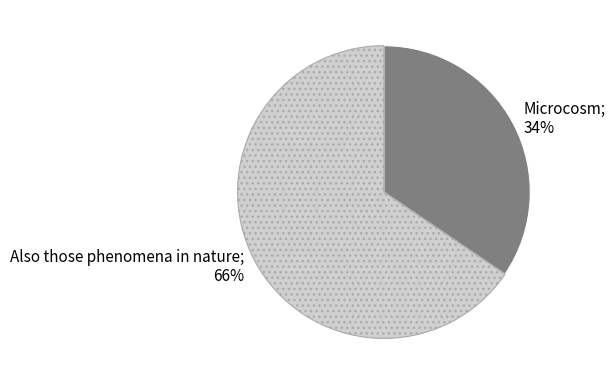

How many segments does this pie chart have?

2